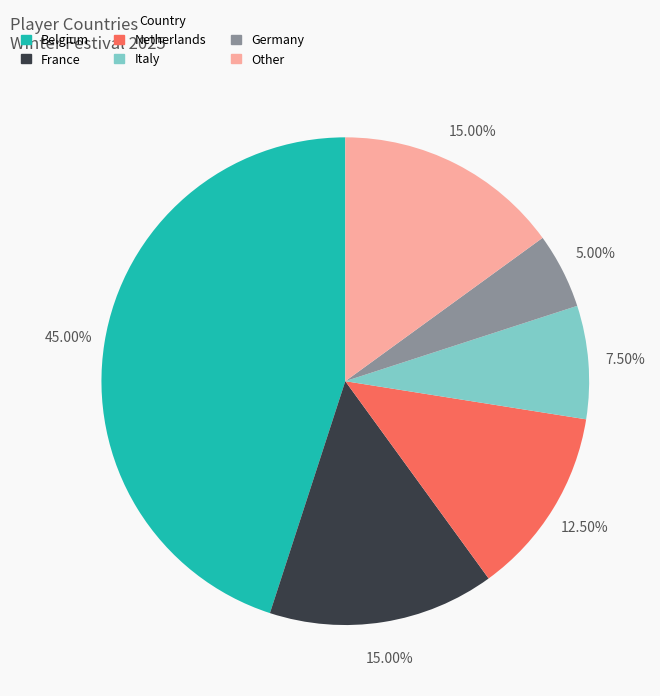

Which category has the smallest portion of the pie?

Germany